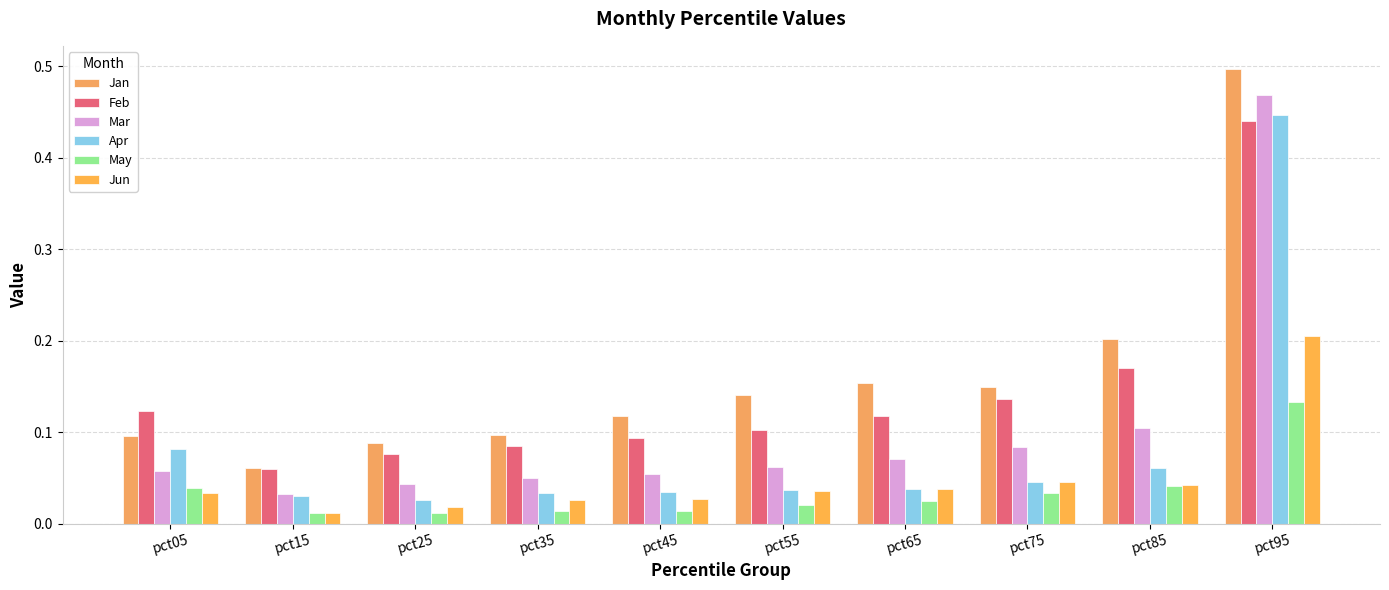

The value of Feb at pct35 is 0.1. True or false?

False